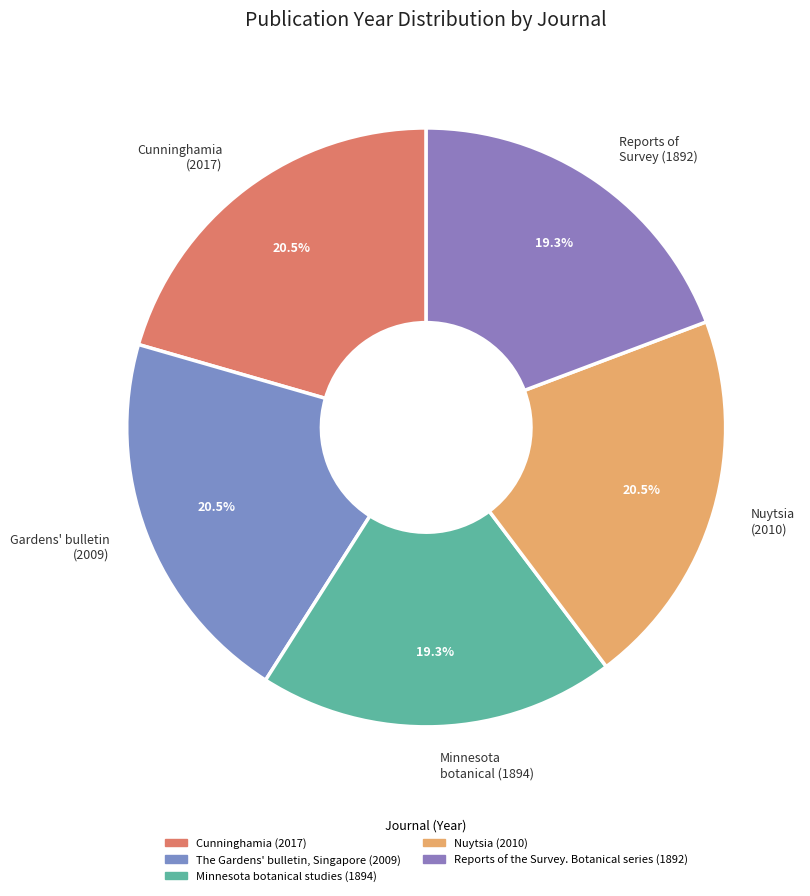

Is Reports of Survey (1892) the majority of the pie?

No